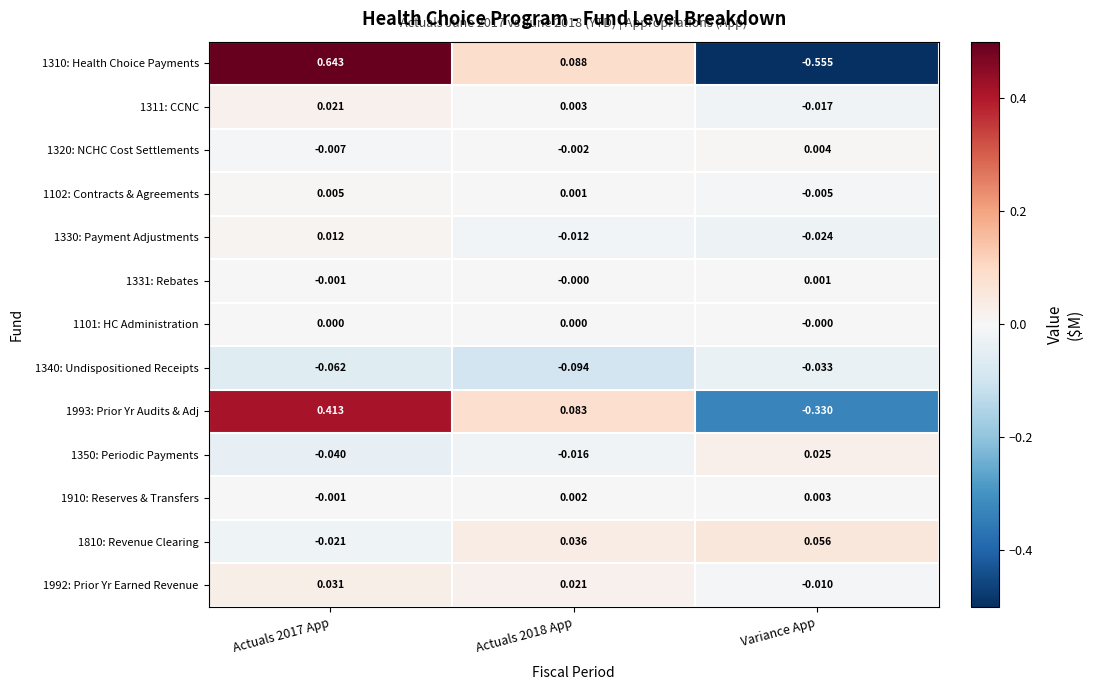

At which label does 1330: Payment Adjustments reach its minimum?

Variance App